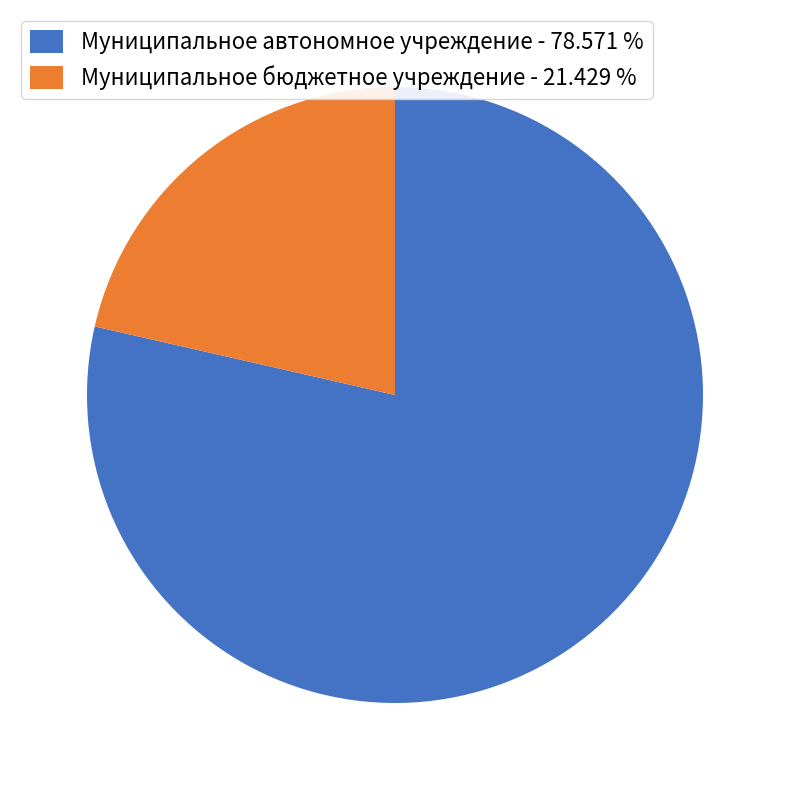

Which slice is the smallest?

Муниципальное бюджетное учреждение